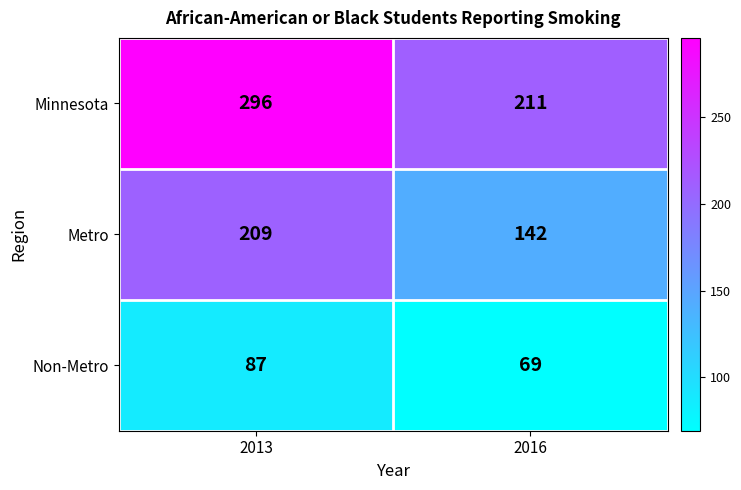

At how many categories does at least one series exceed 280?

1